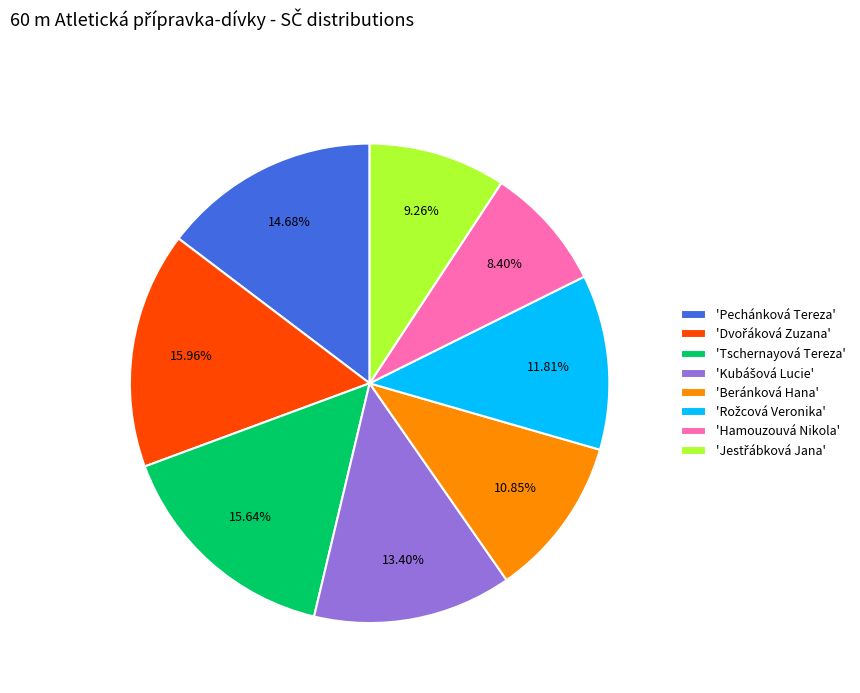

Which slice is the smallest?

'Hamouzouvá Nikola'